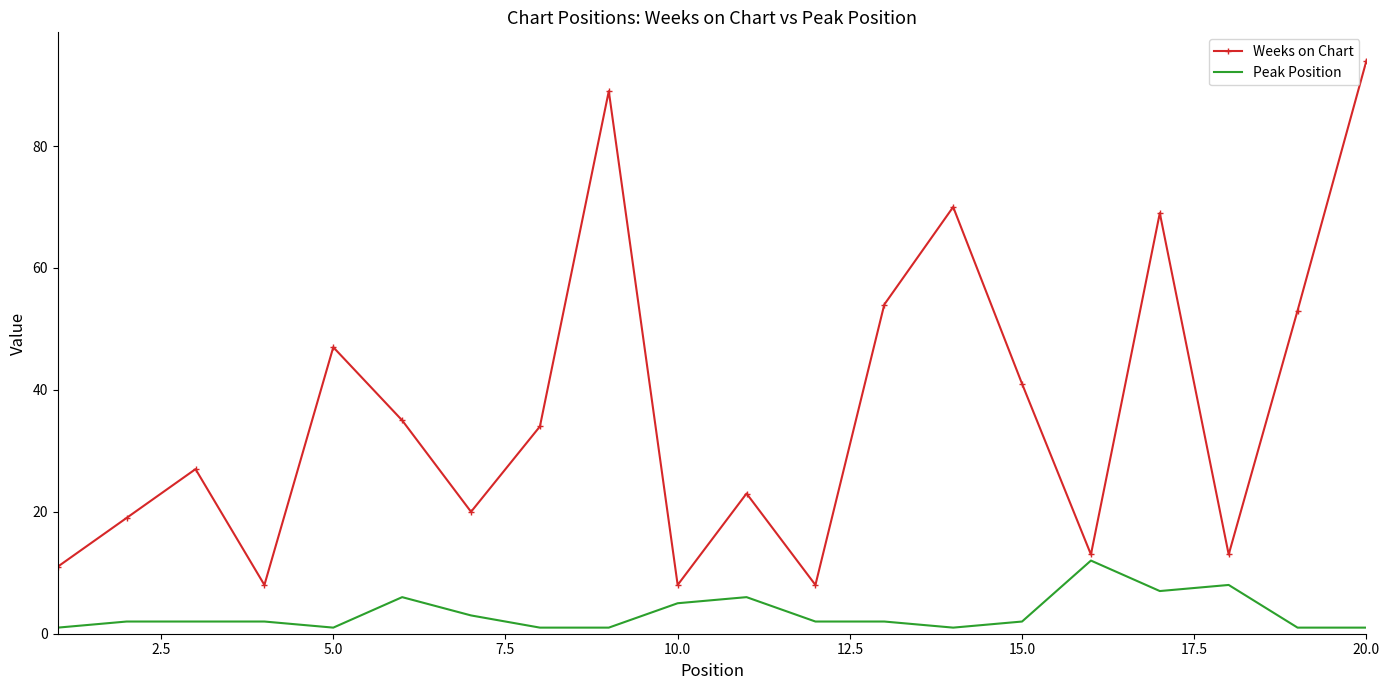

Which series has the widest spread of values?

Weeks on Chart